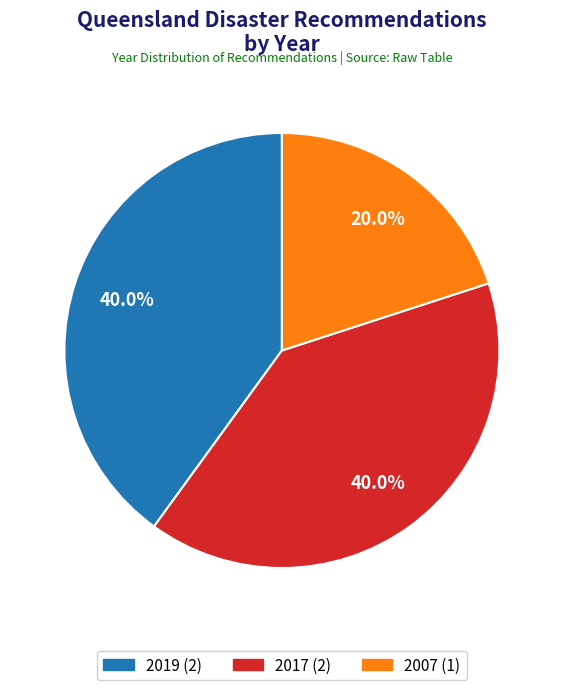

Is there a majority slice in this chart?

No